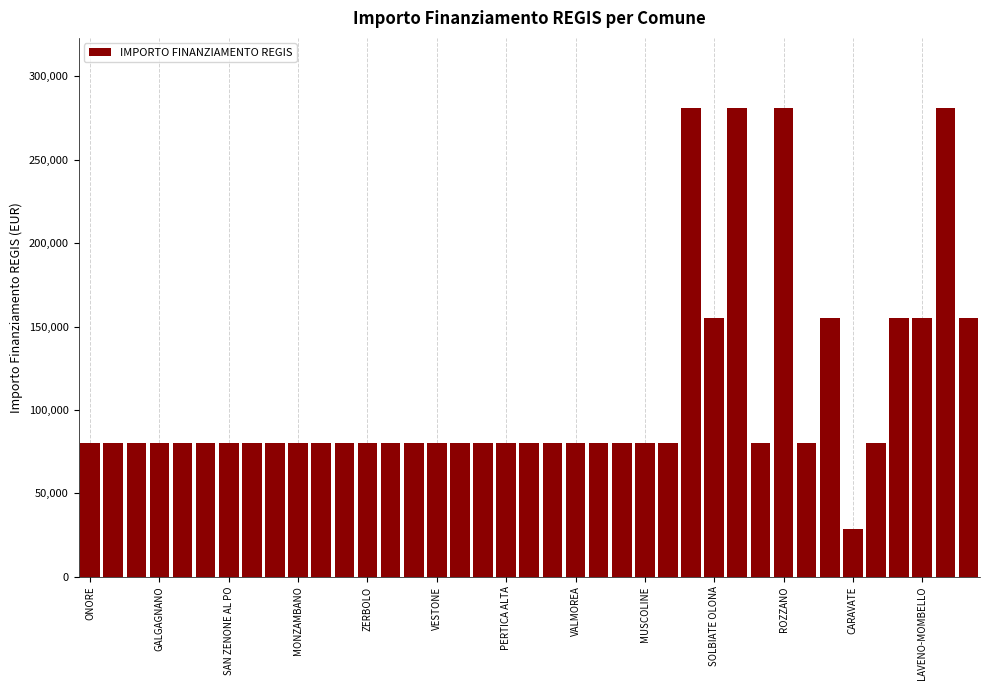

What is the minimum value shown in the chart?

28902